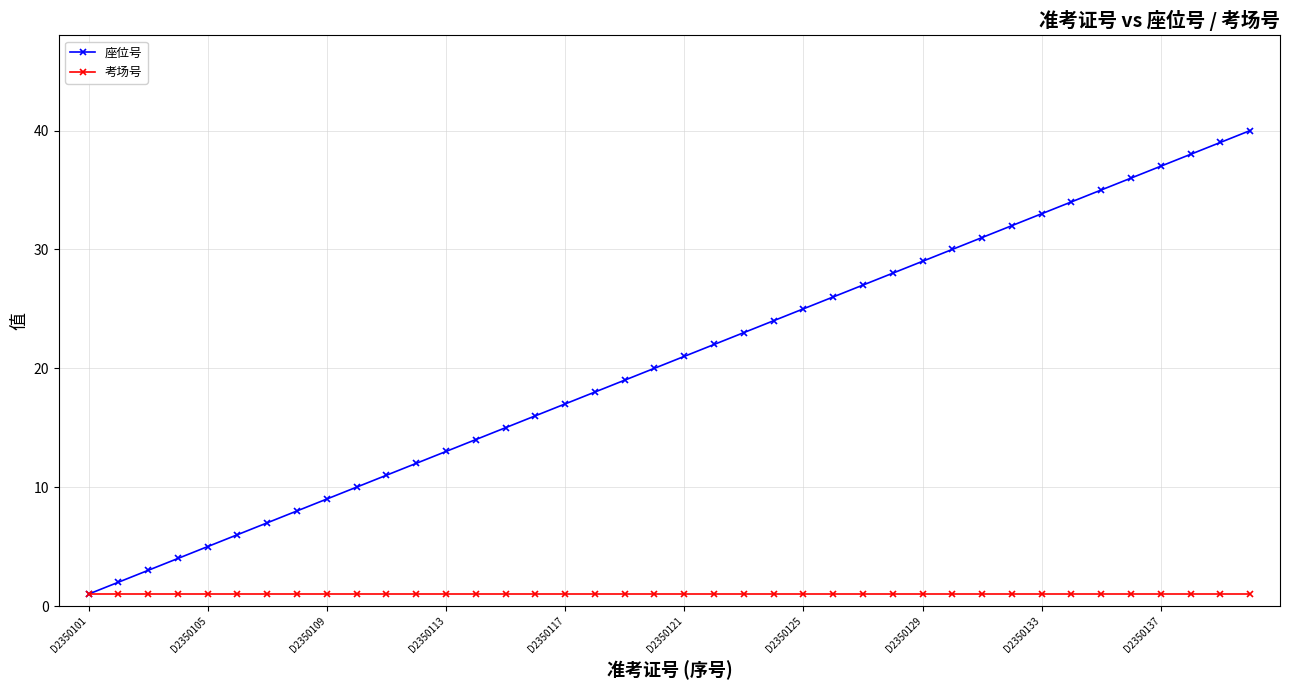

Which series has the widest spread of values?

座位号